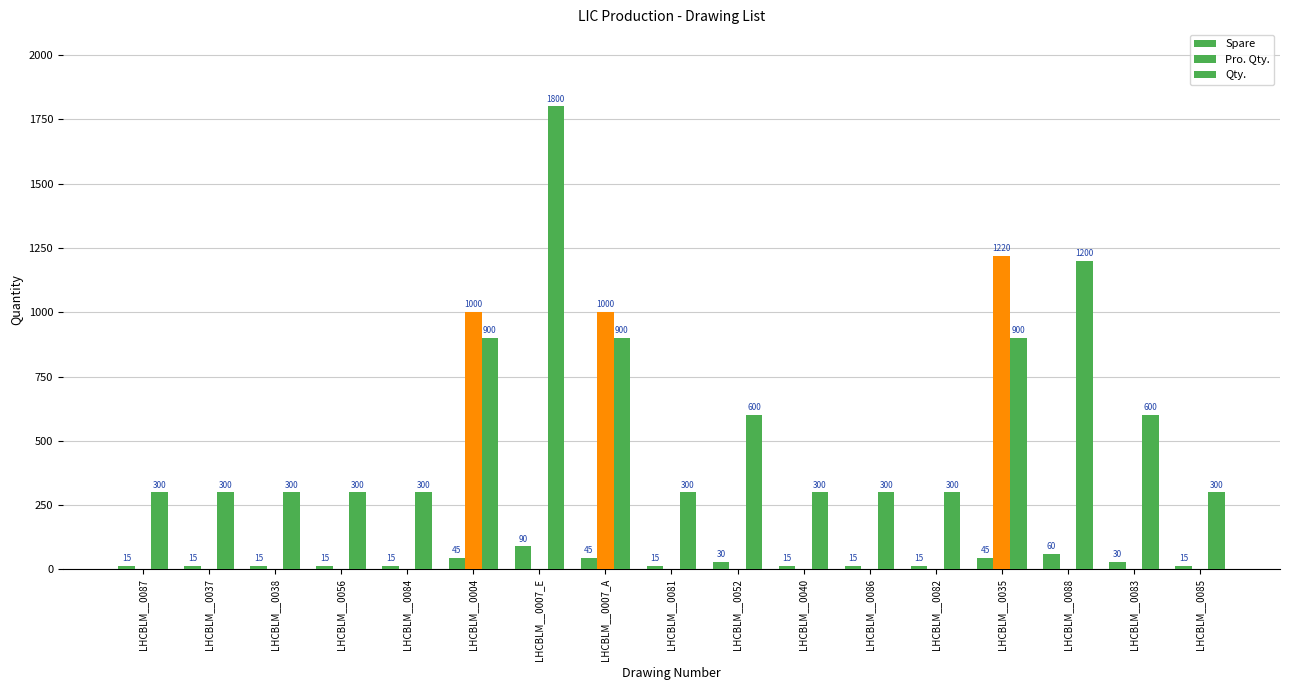

How many data points in Pro. Qty. are above 0?

3